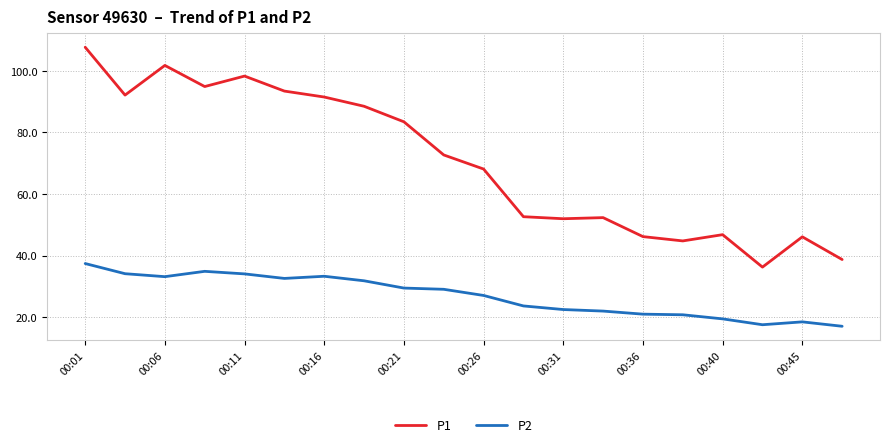

How many lines are shown in the chart?

2